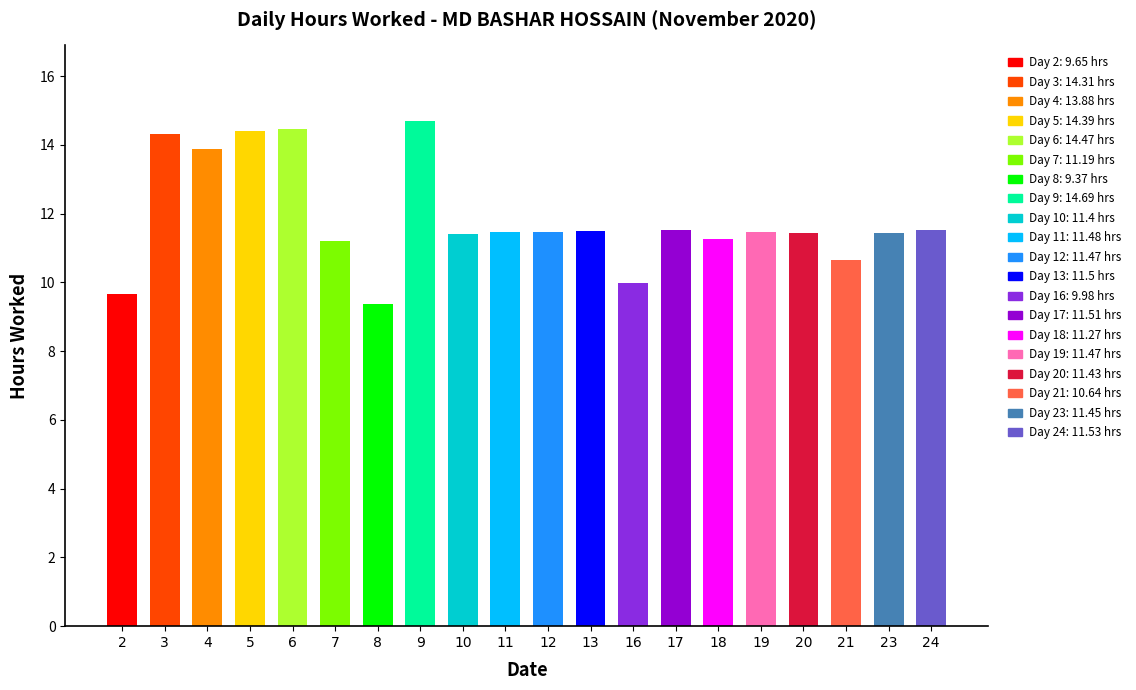

The chart shows a value of 6.5 at 20. True or false?

False